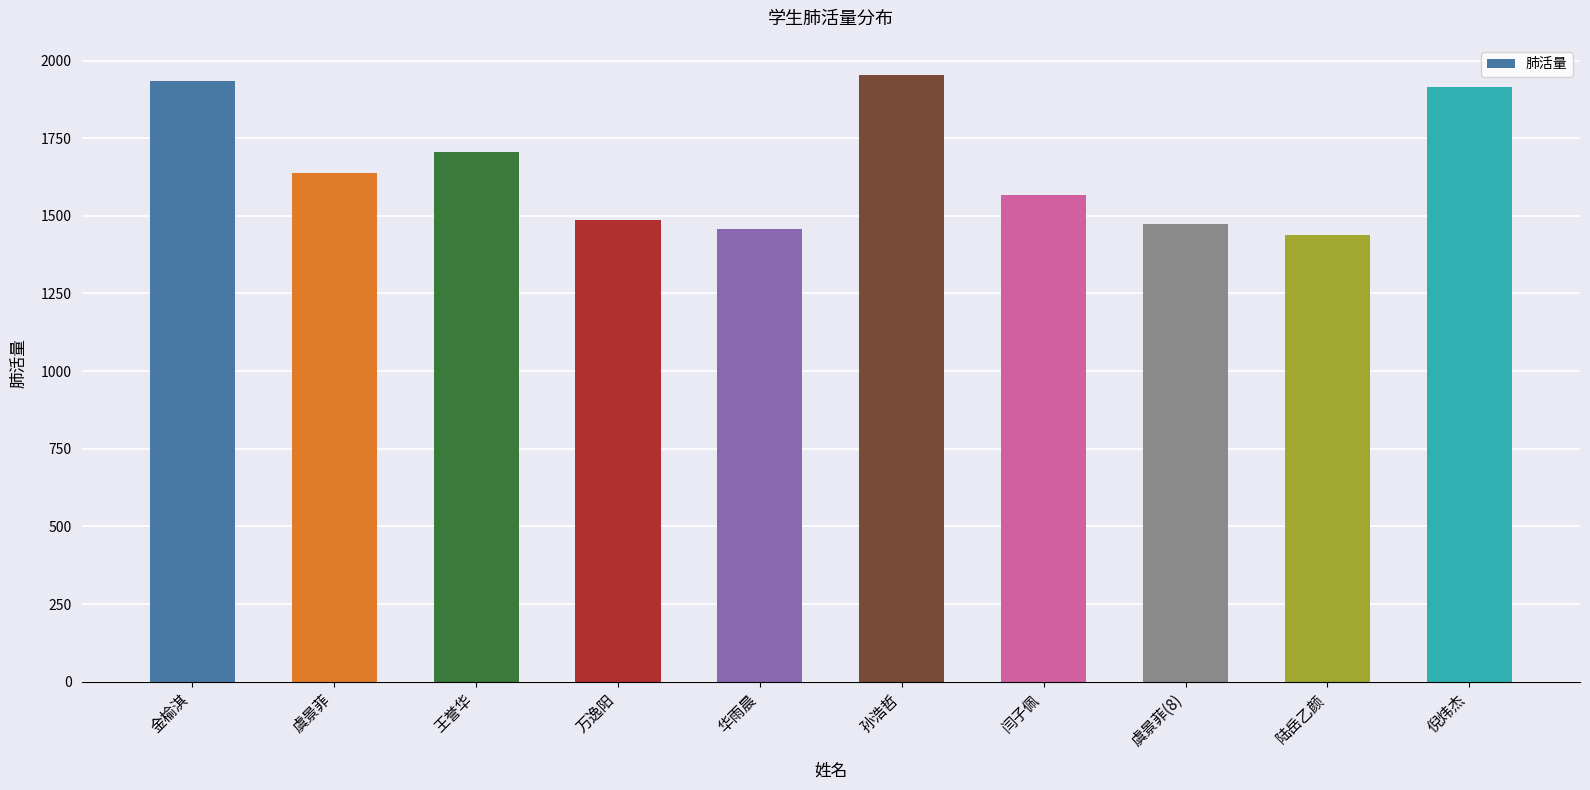

What is the greatest value displayed?

1953